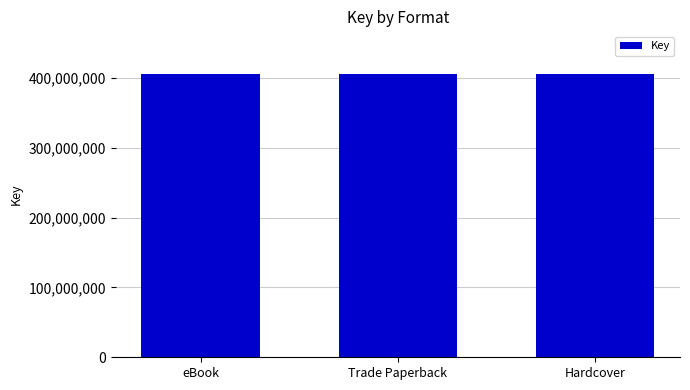

What is the difference between the maximum and second lowest values?

4136234